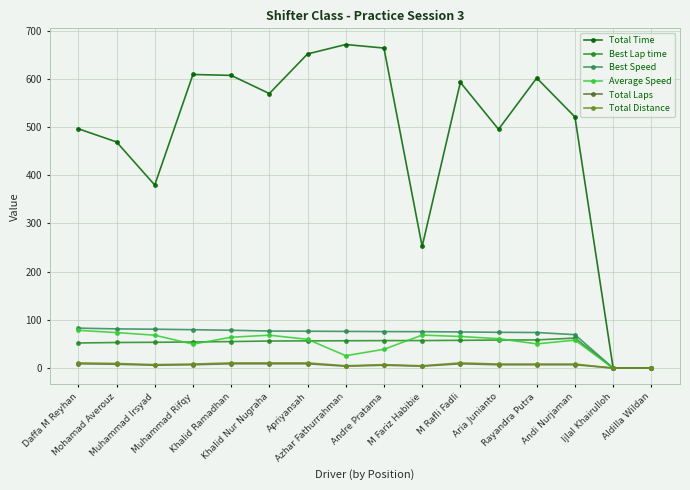

What value does the Best Speed series have at Khalid Ramadhan?

78.5